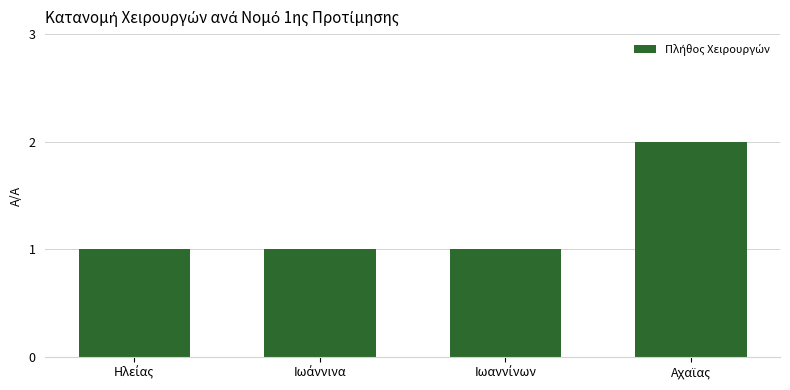

What is the sum of all values?

5